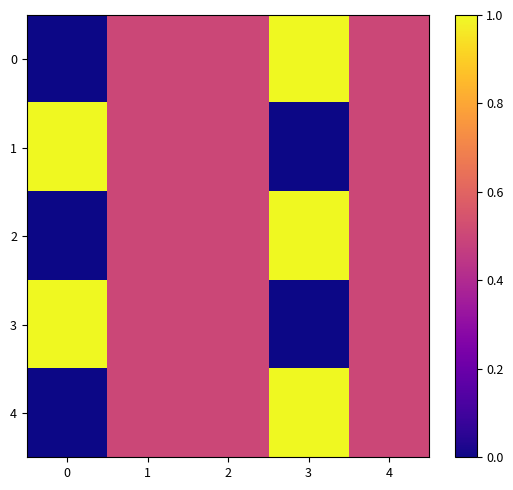

Reading right to left, list all the values displayed in this chart.

0: 4=0.5	3=1.0	2=0.5	1=0.5	0=0.0
1: 4=0.5	3=0.0	2=0.5	1=0.5	0=1.0
2: 4=0.5	3=1.0	2=0.5	1=0.5	0=0.0
3: 4=0.5	3=0.0	2=0.5	1=0.5	0=1.0
4: 4=0.5	3=1.0	2=0.5	1=0.5	0=0.0